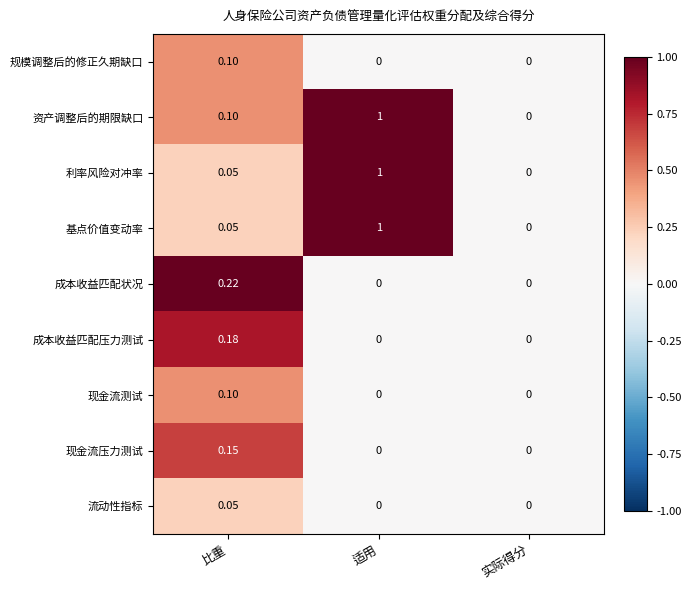

At which category is the sum across all series the highest?

适用